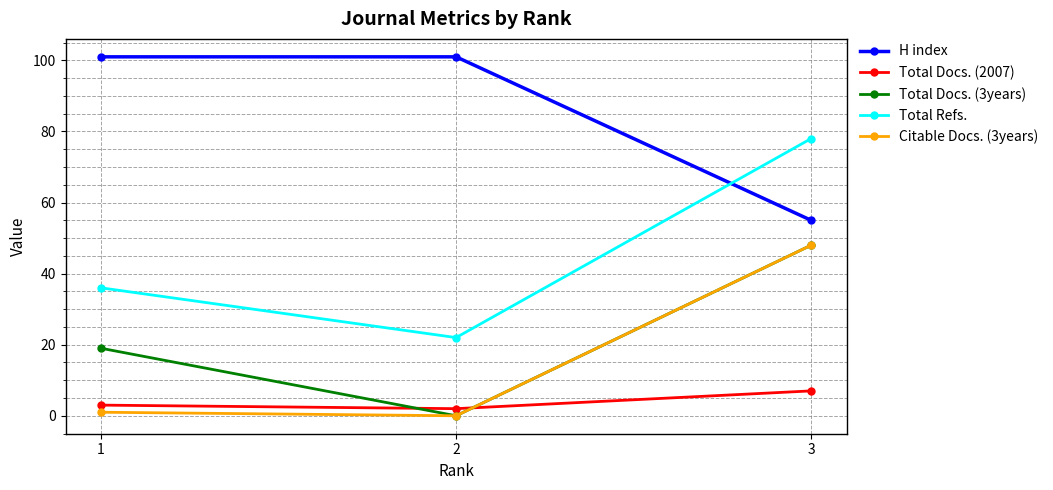

What is the approximate value of Total Docs. (3years) at 3?

48